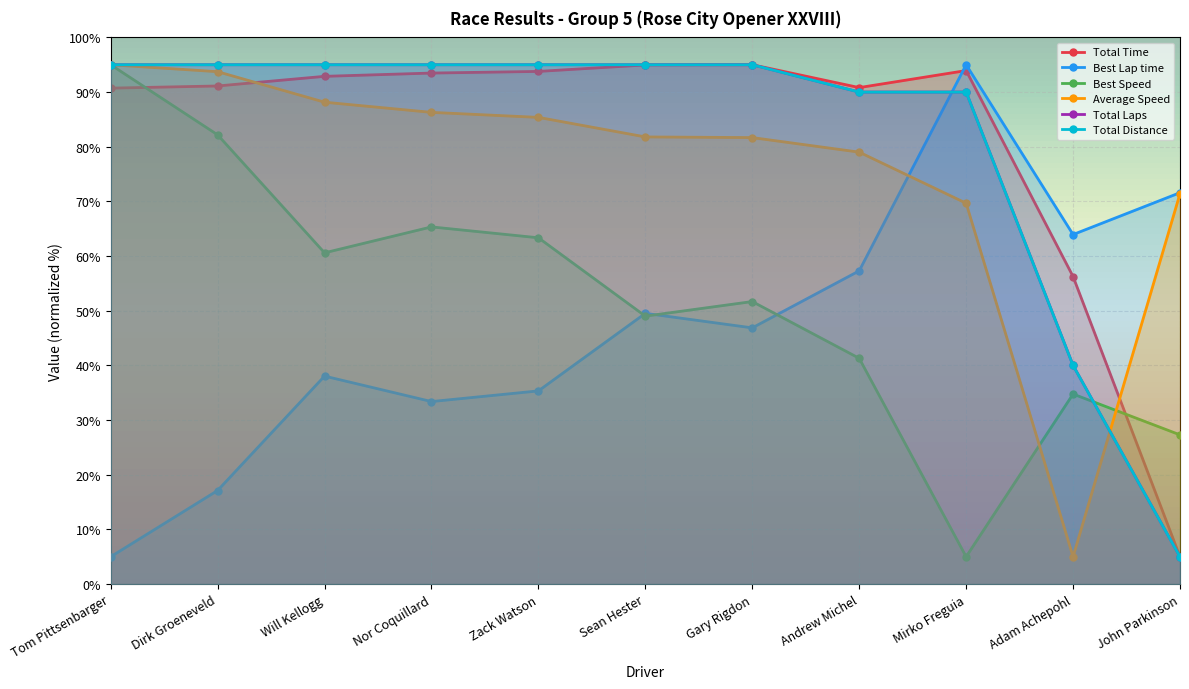

What is the total value across all series at Tom Pittsenbarger?

475.7